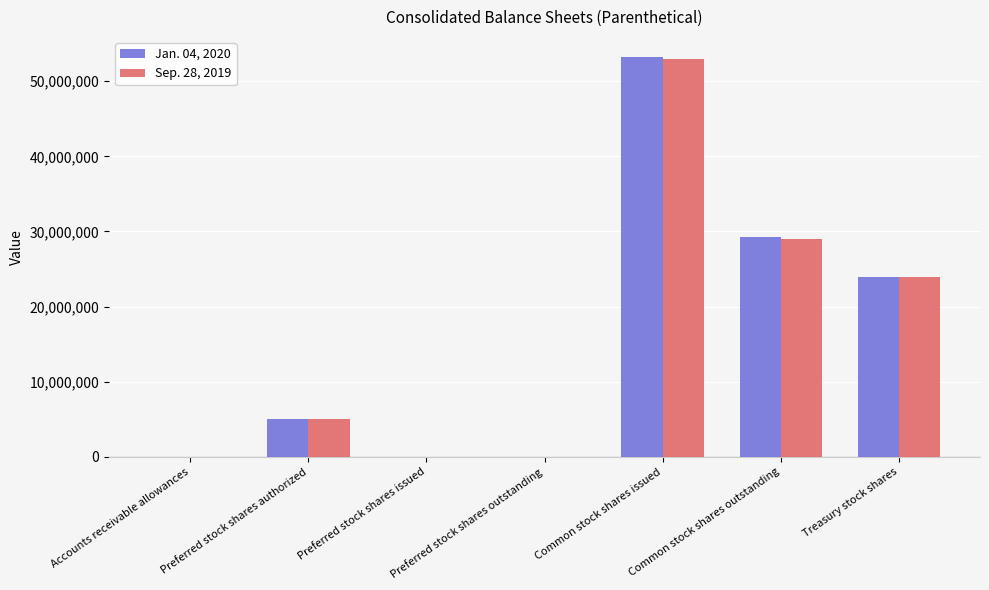

Between Common stock shares outstanding and Treasury stock shares, which series saw the biggest shift?

Jan. 04, 2020